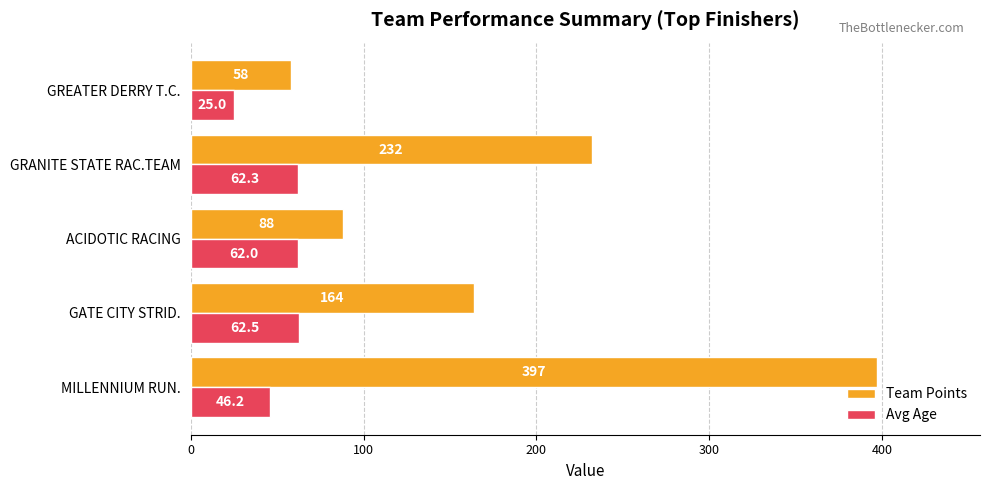

What are all the series names shown in the legend?

Team Points, Avg Age